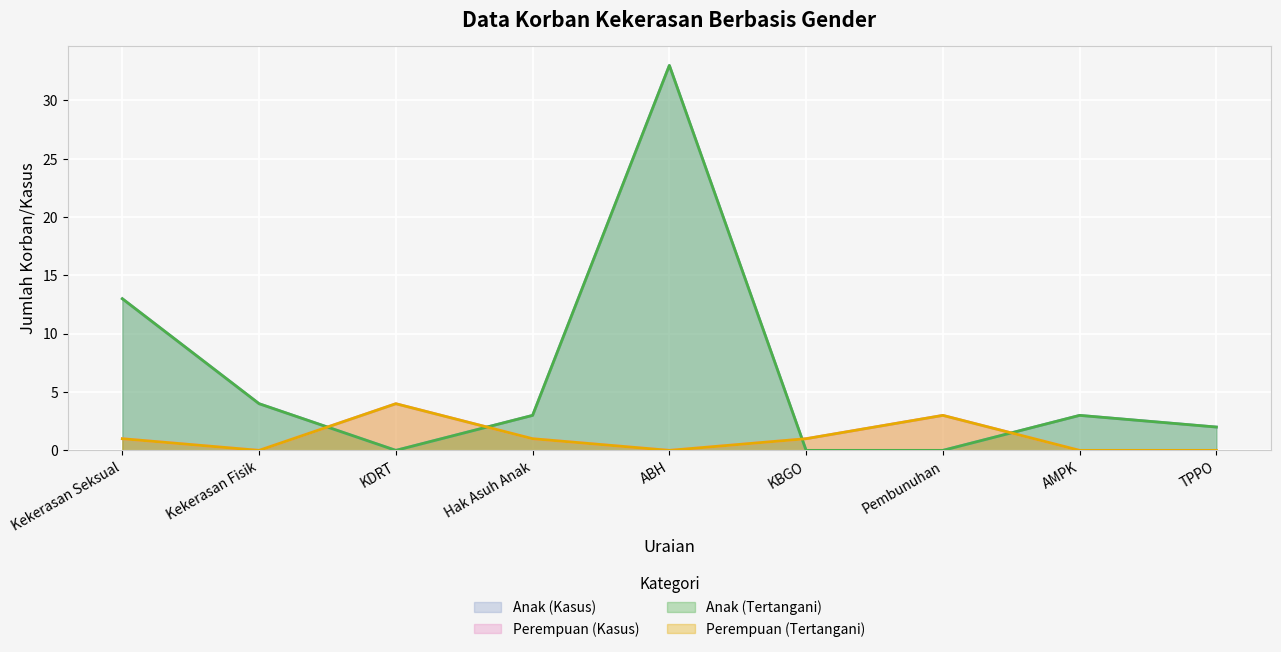

What is the label of the 3rd point from the right?

Pembunuhan